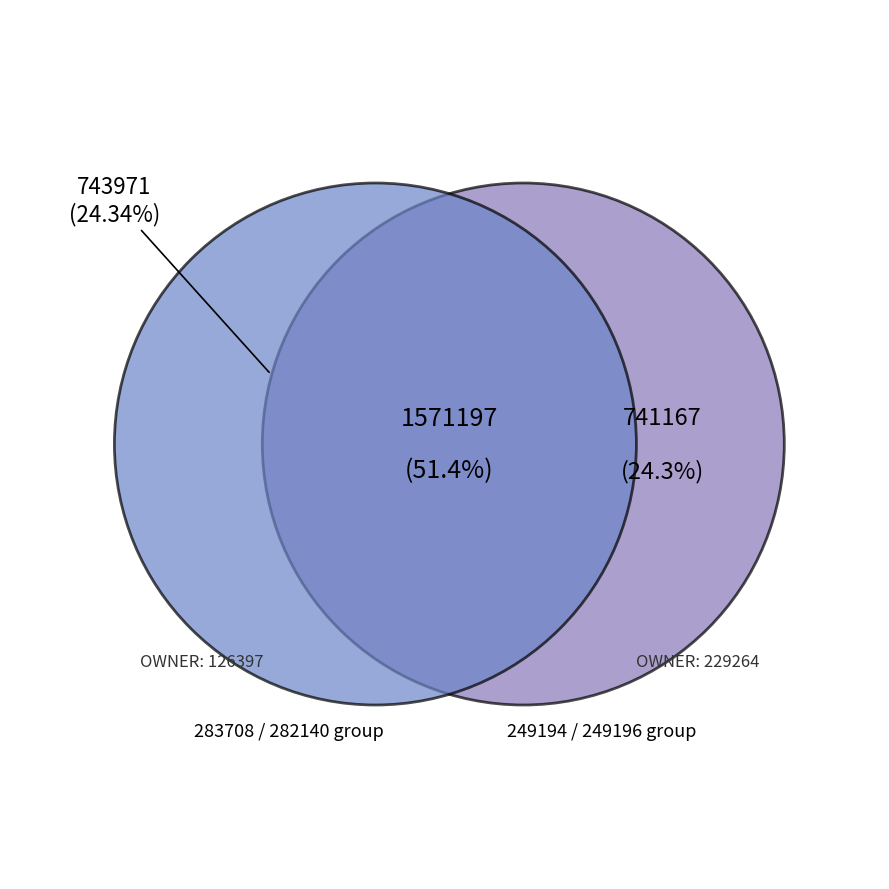

To the nearest percent, what percentage of the pie is 249196?

26%